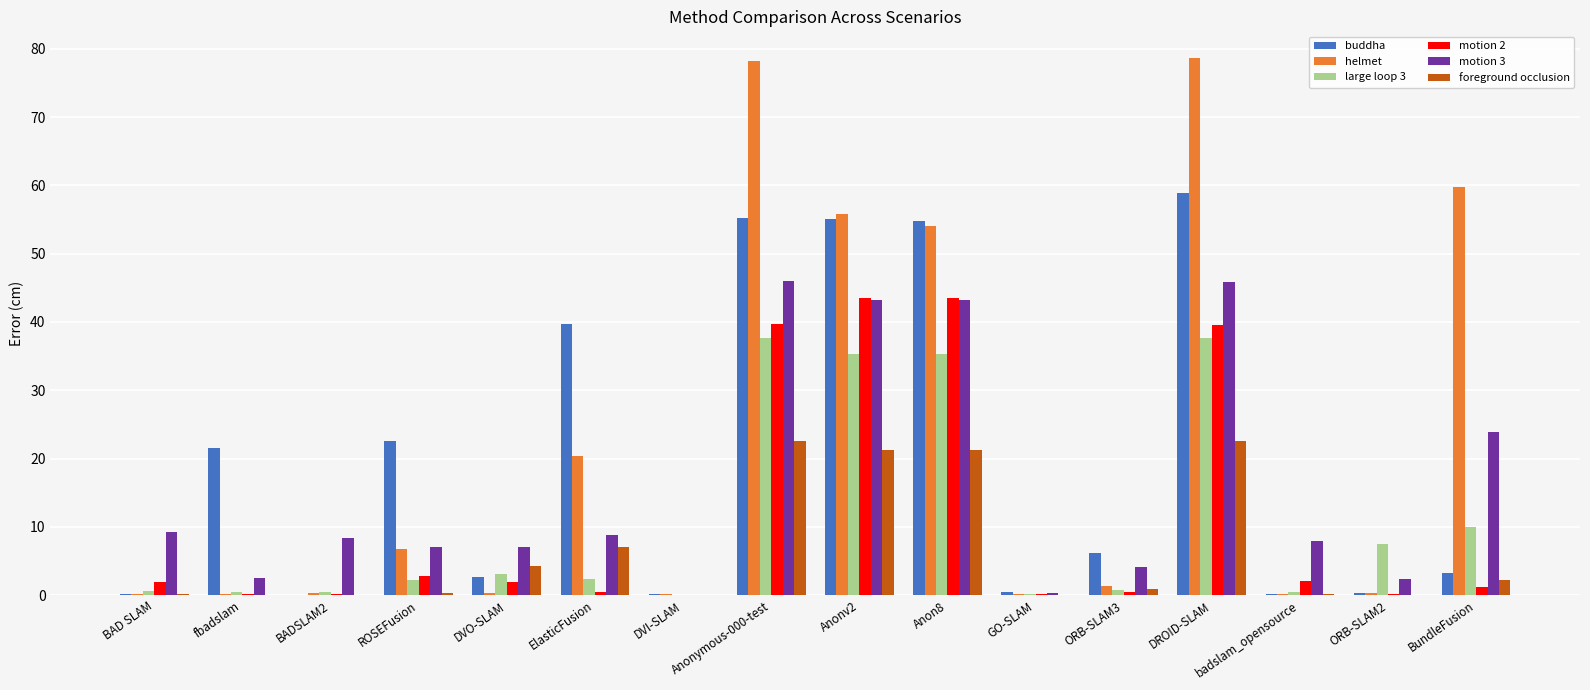

Is it true that motion 2 equals 0.4 at ORB-SLAM3?

True